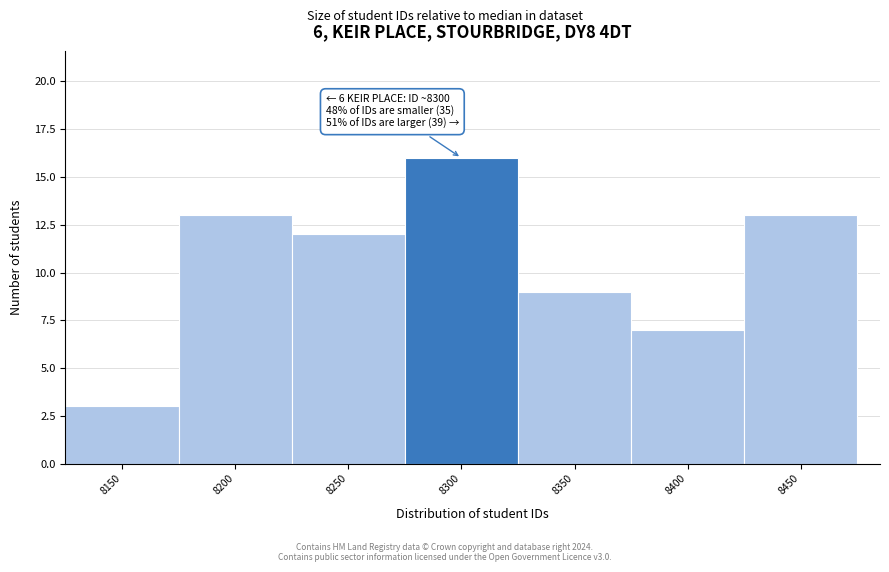

Reading left to right, what are all the values shown in this chart?

8150=3	8200=13	8250=12	8300=16	8350=9	8400=7	8450=13